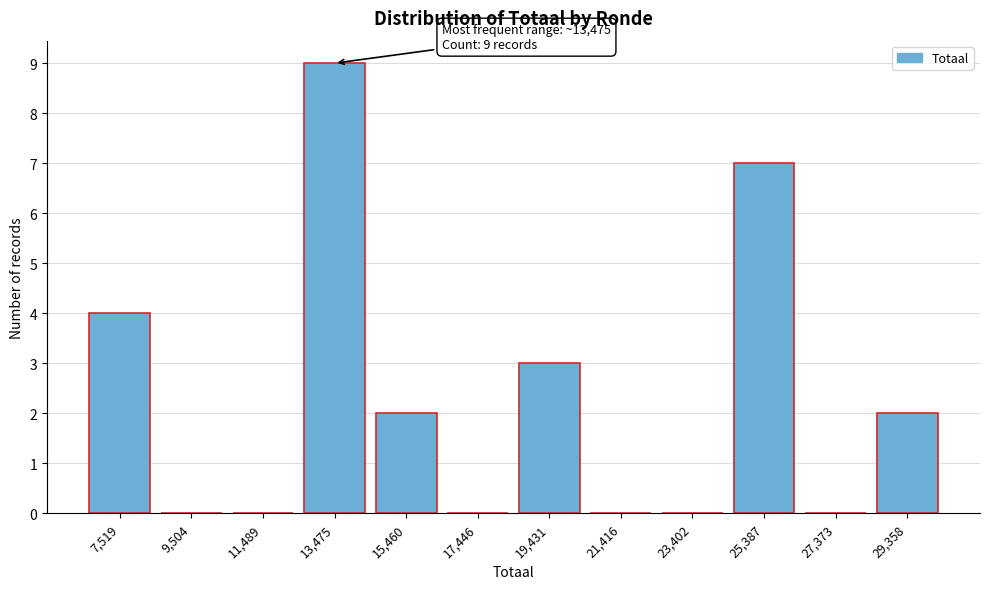

Reading left to right, extract all data points from this chart.

7,519=4	9,504=0	11,489=0	13,475=9	15,460=2	17,446=0	19,431=3	21,416=0	23,402=0	25,387=7	27,373=0	29,358=2